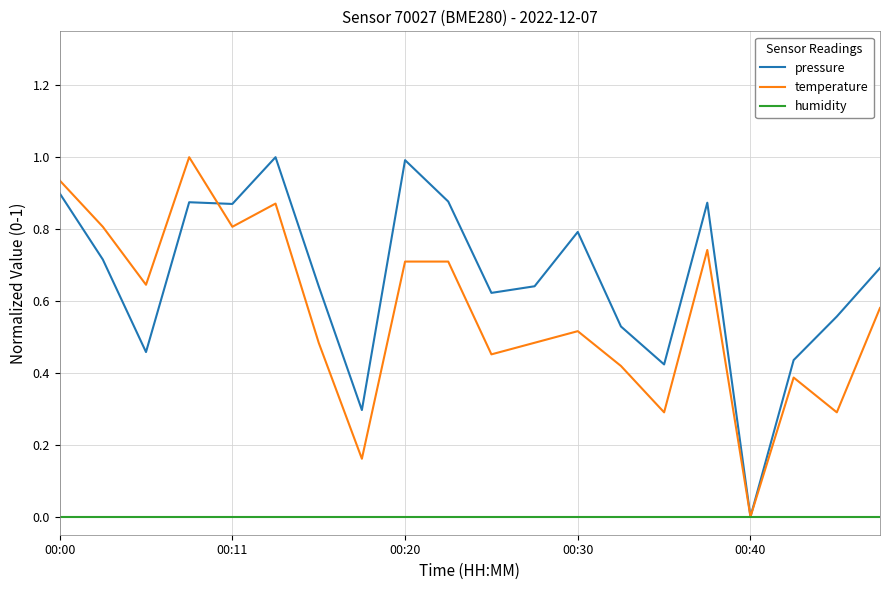

What are all the series names shown in the legend?

pressure, temperature, humidity